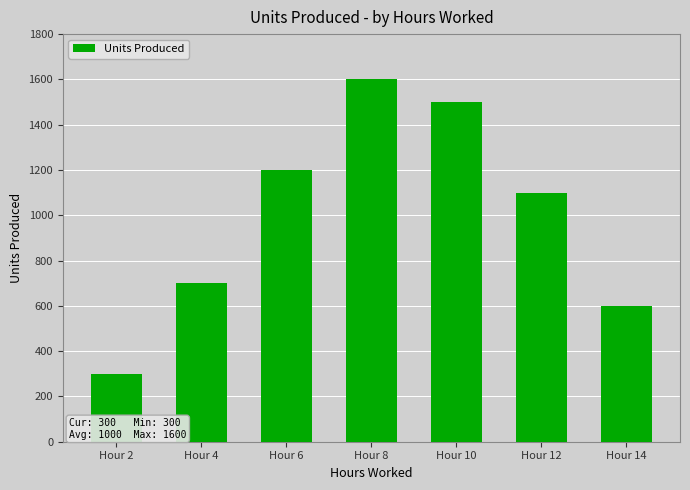

Rank the categories by value from lowest to highest.

Hour 2, Hour 14, Hour 4, Hour 12, Hour 6, Hour 10, Hour 8